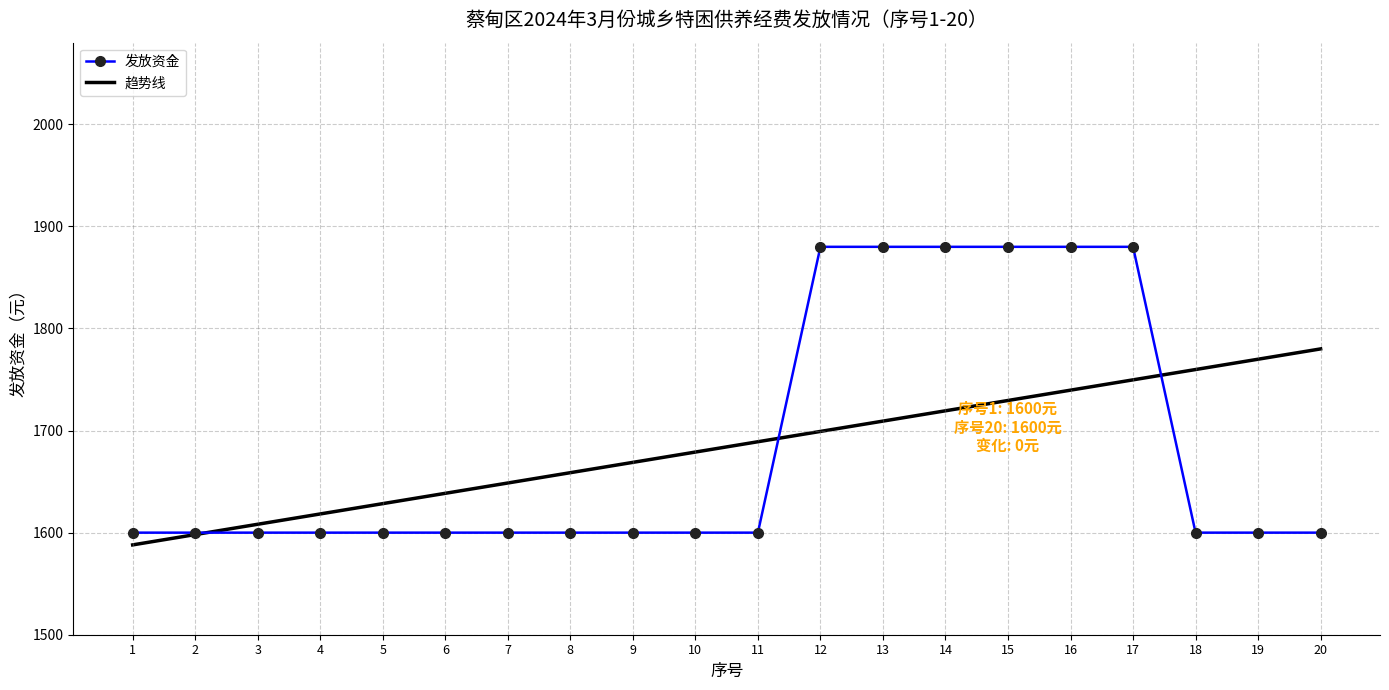

Does the chart have visible grid lines?

Yes